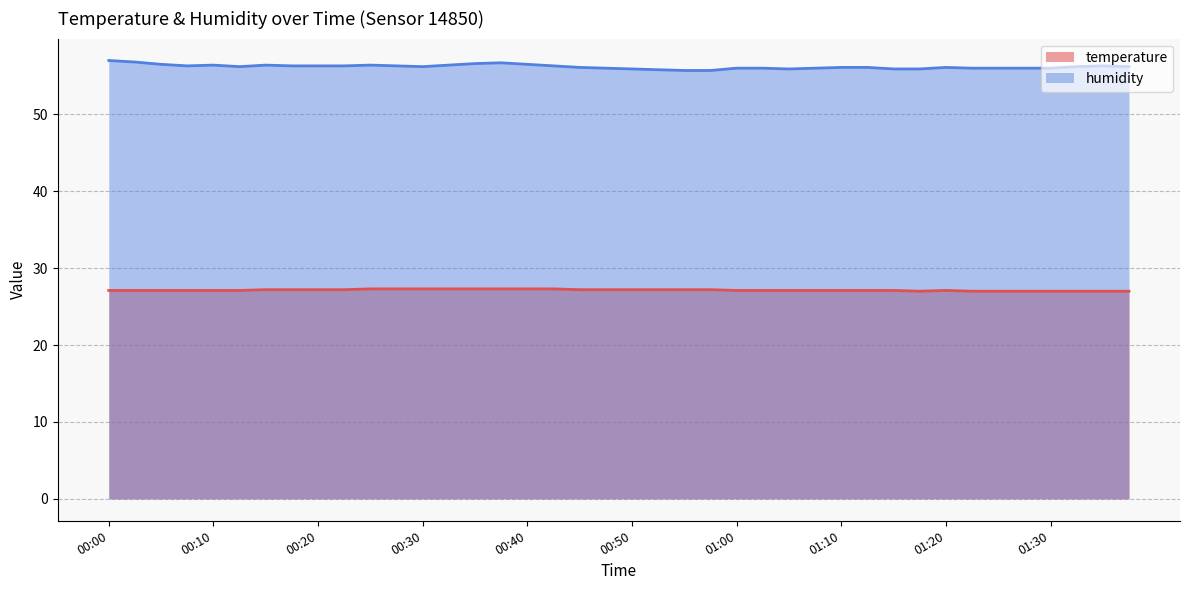

What is the label of the 26th point from the left?

01:02